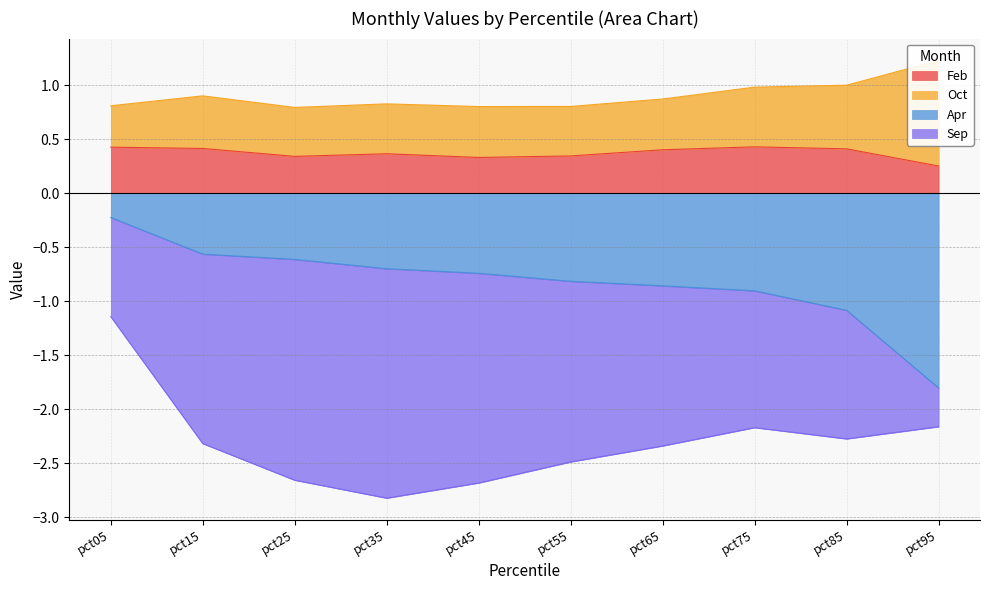

Is the value of Feb at pct55 greater than the value of Apr at pct75?

Yes